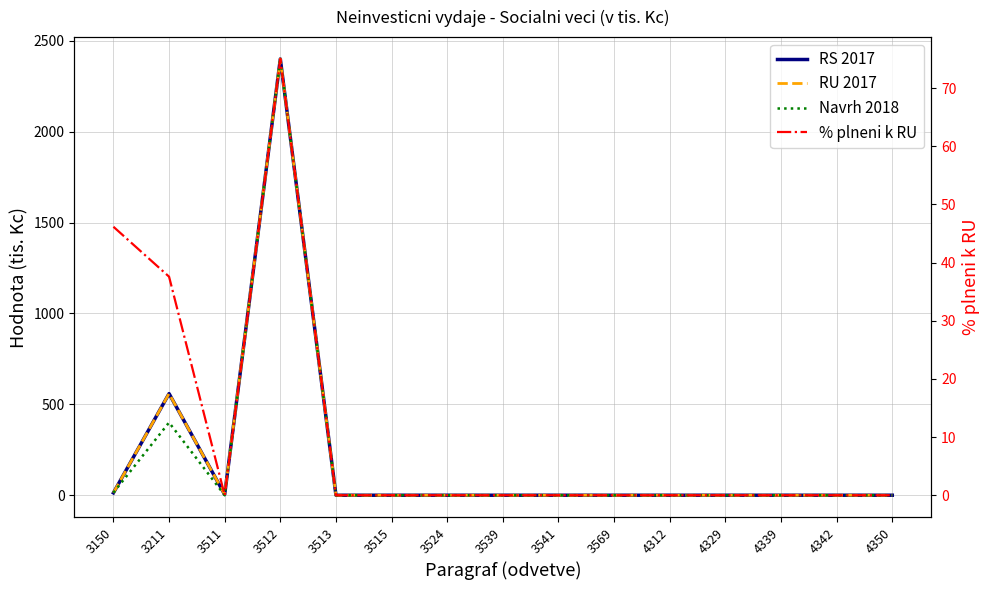

At which category does % plneni k RU reach its first local peak?

3512